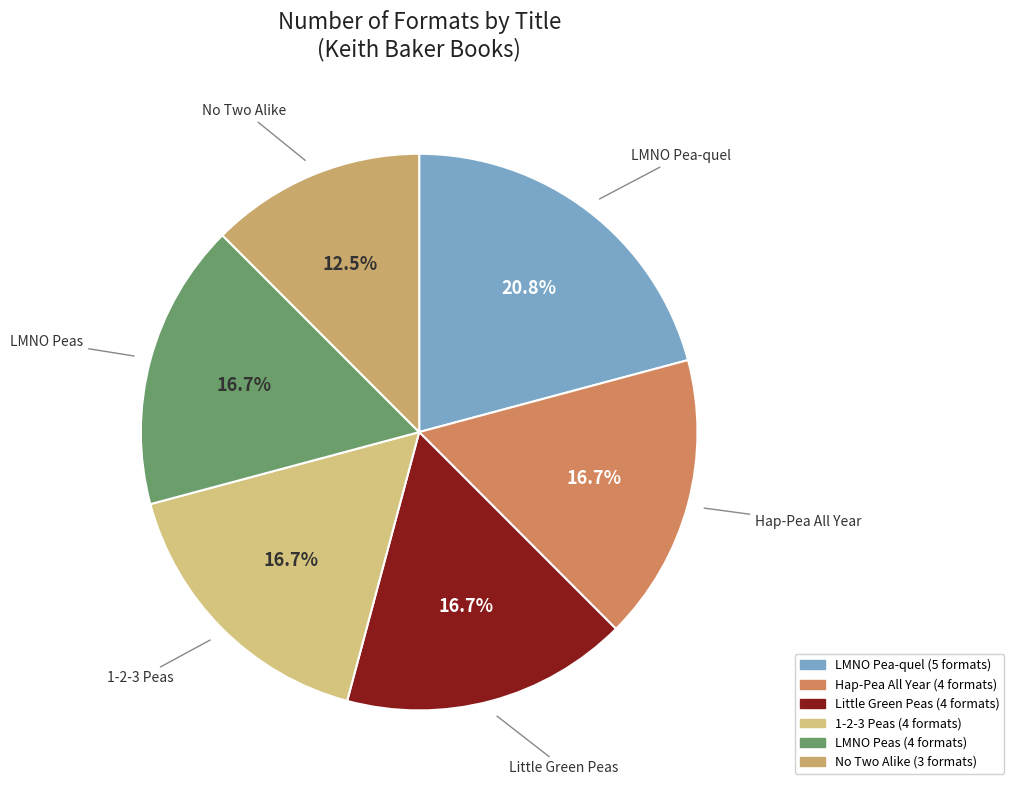

Do No Two Alike and LMNO Pea-quel together represent more than half of the pie?

No